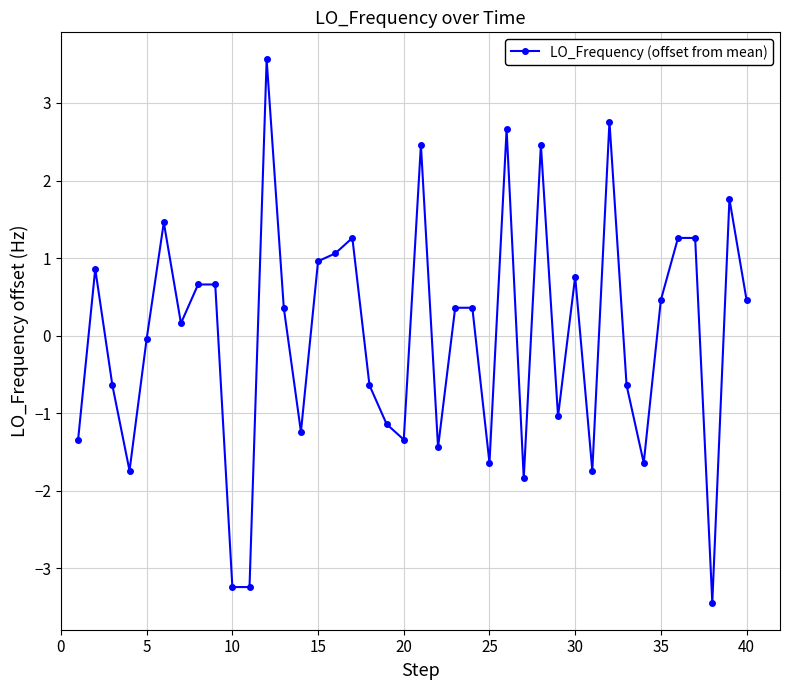

How many values are below zero?

18